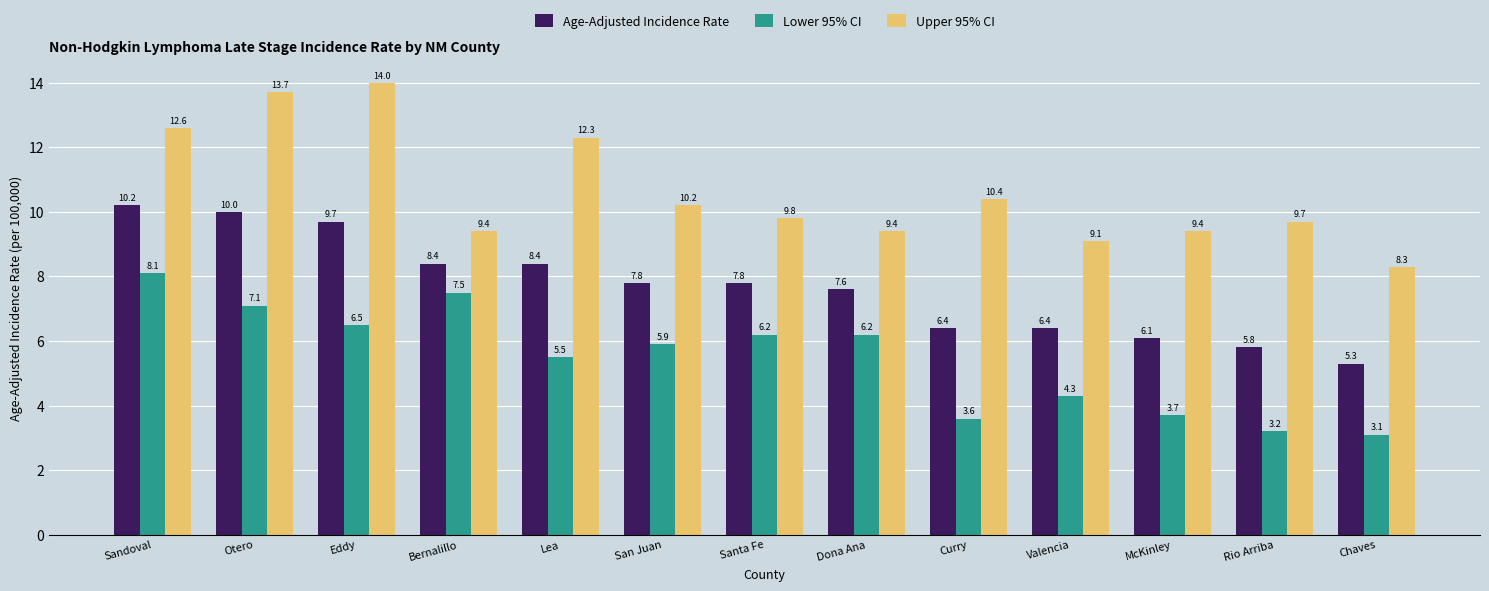

Is it true that Lower 95% CI equals 3.6 at Curry?

True